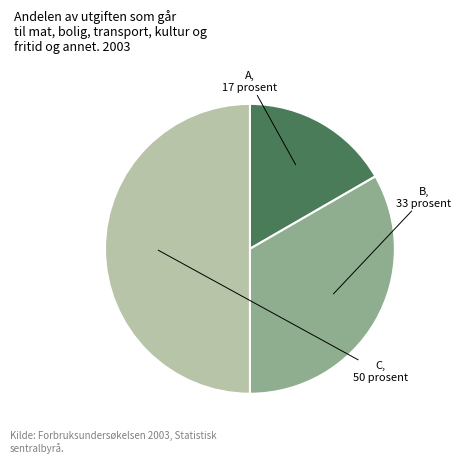

Rank the categories by value from highest to lowest.

C, B, A